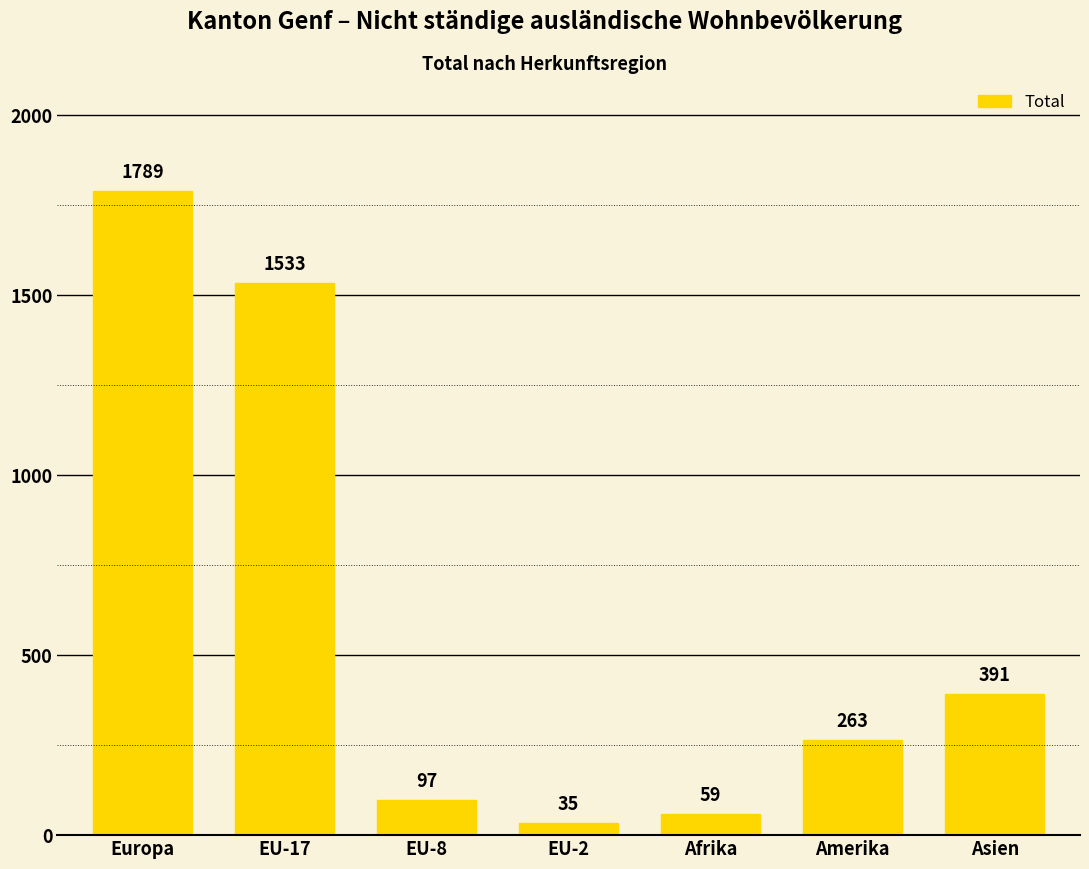

What is the label of the 2nd bar from the right?

Amerika